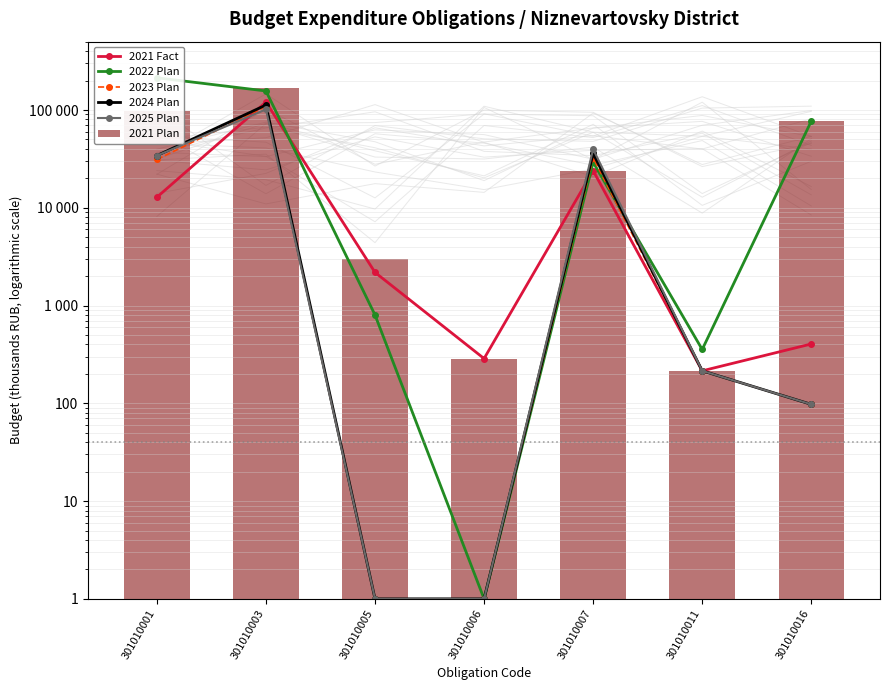

What is the approximate value of 2021 Plan at 301010007?

23962.8